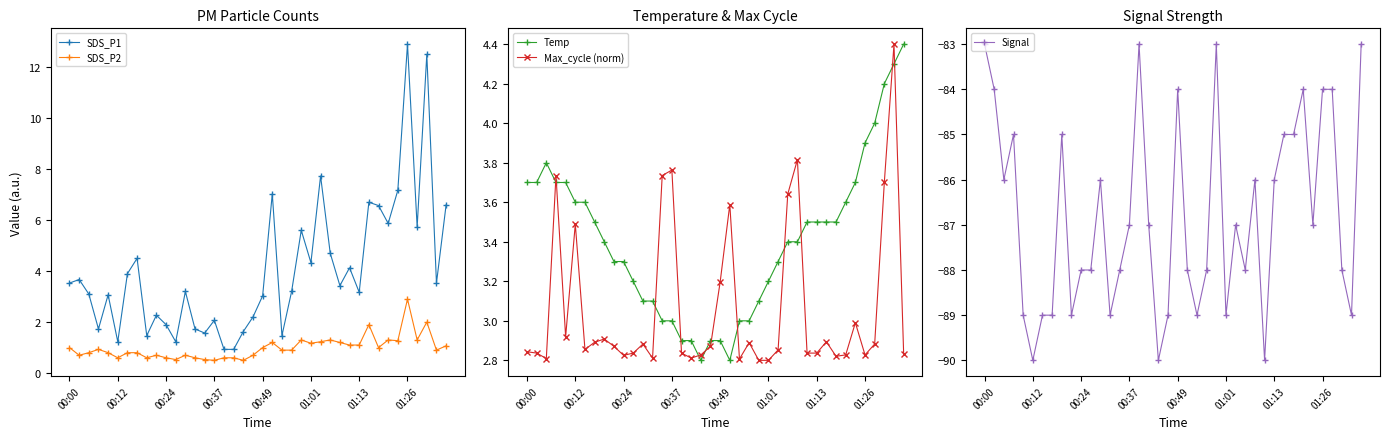

Which series ends up on top after the final intersection of Temp and Max_cycle (norm)?

Temp